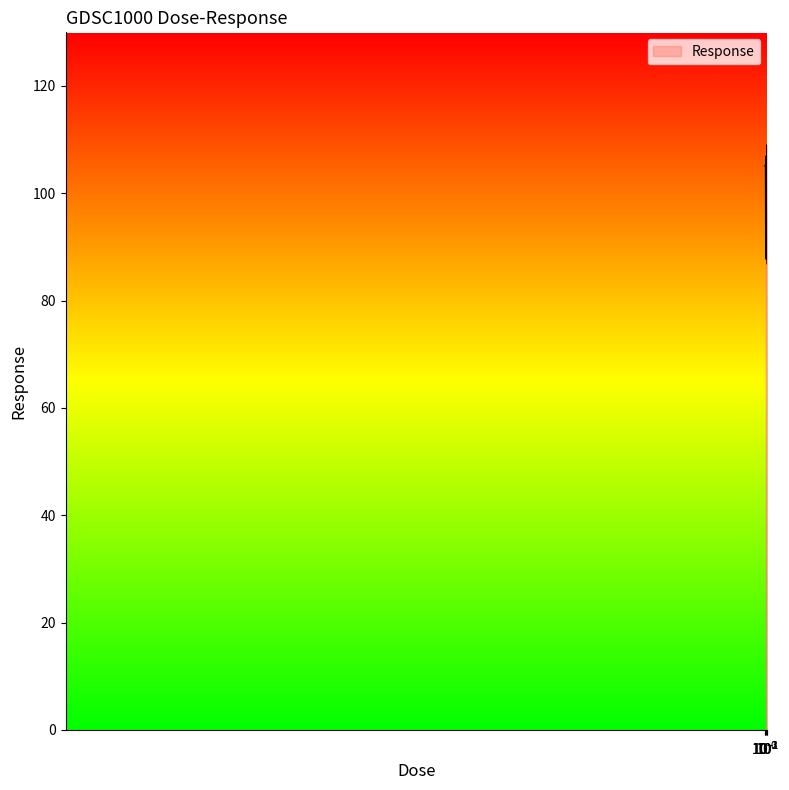

What is the maximum value shown in the chart?

109.0